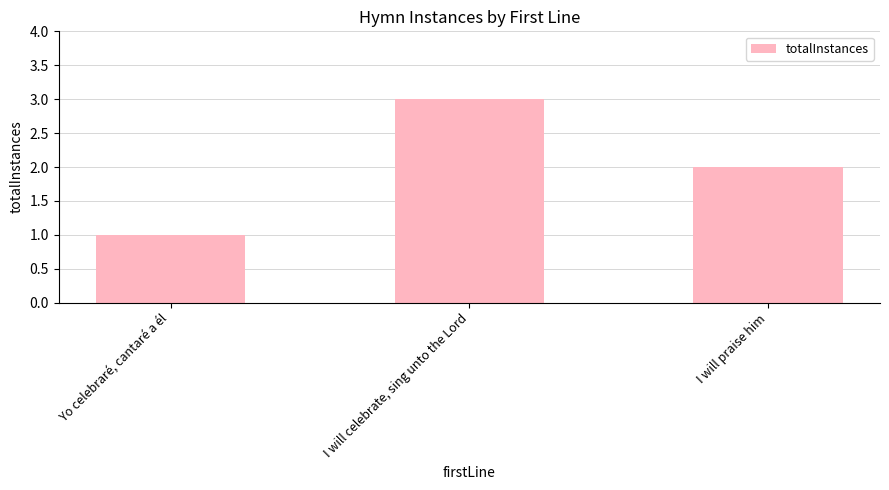

Is it true that the value at I will praise him is 0?

False